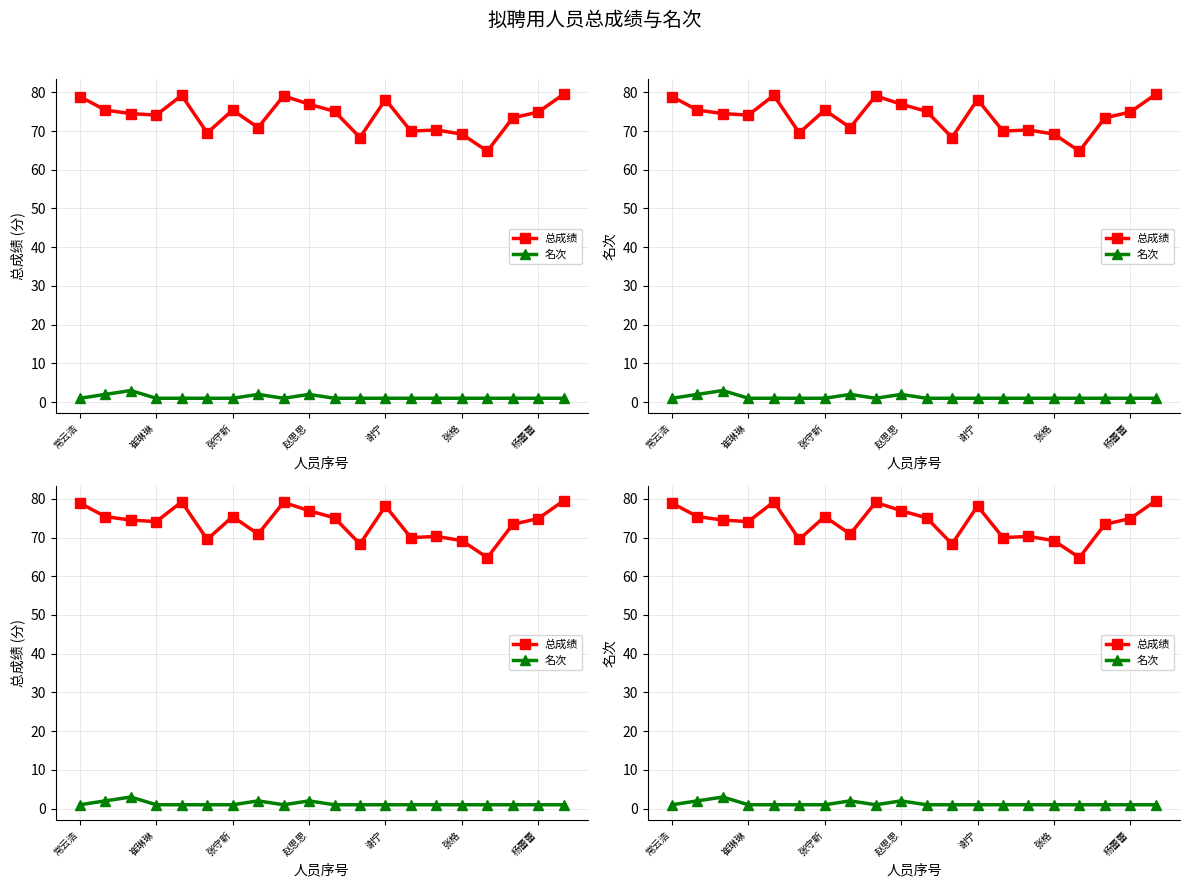

Reading right to left, transcribe all the data shown in this chart.

总成绩: 79.5	74.9	73.4	64.8	69.2	70.3	70.0	78.1	68.3	75.1	76.9	79.1	70.9	75.4	69.5	79.2	74.1	74.5	75.4	78.9
名次: 1.0	1.0	1.0	1.0	1.0	1.0	1.0	1.0	1.0	1.0	2.0	1.0	2.0	1.0	1.0	1.0	1.0	3.0	2.0	1.0